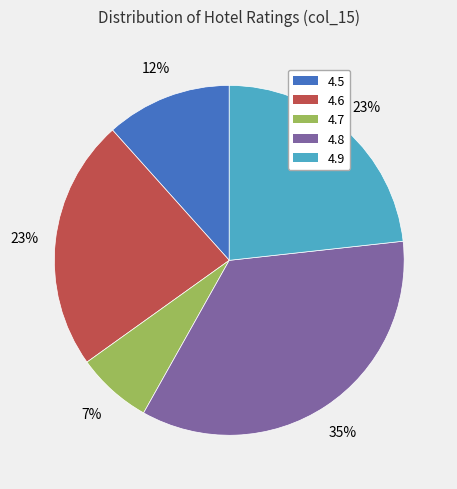

To the nearest percent, what is the average slice percentage?

20%